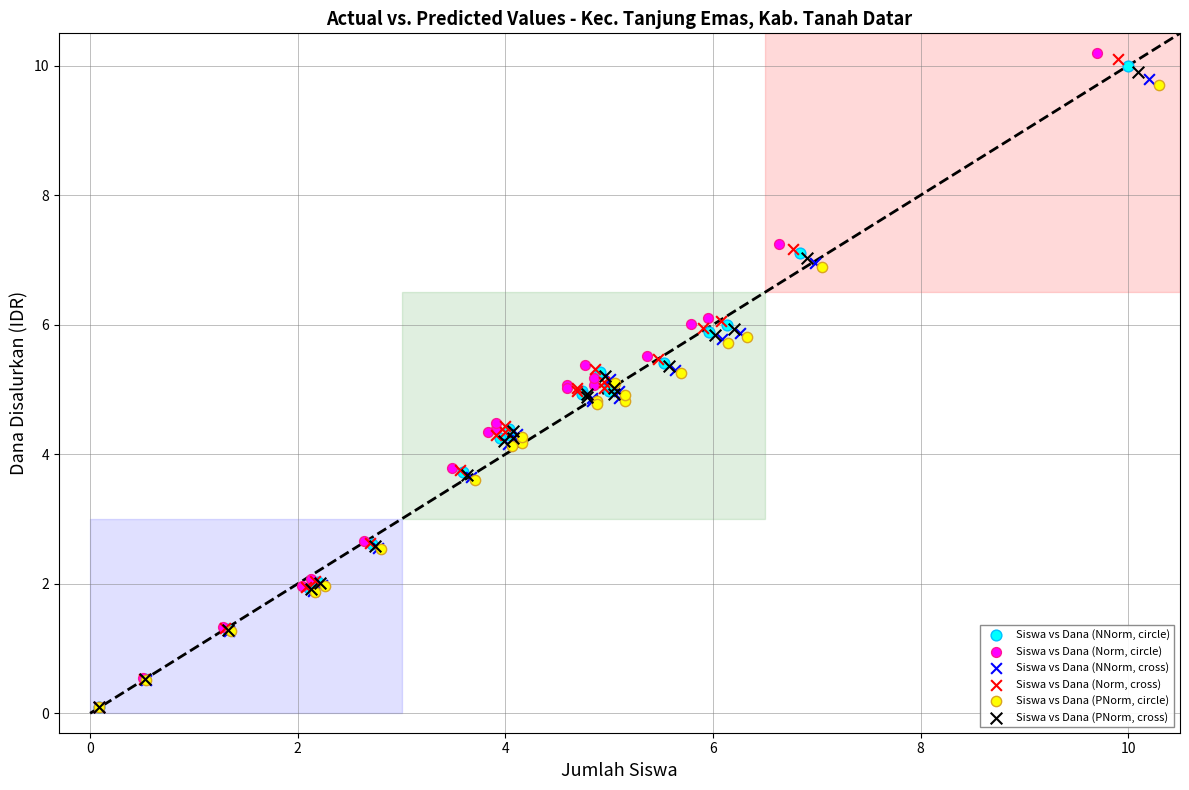

Which series has the widest spread of Y values?

Siswa vs Dana (Norm, circle)